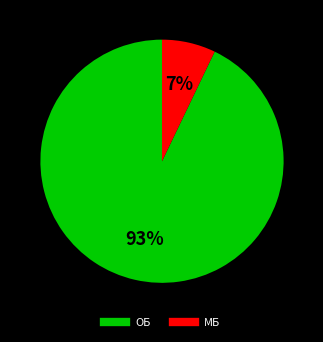

To the nearest percent, what is the difference between the largest and smallest slice percentages?

86%